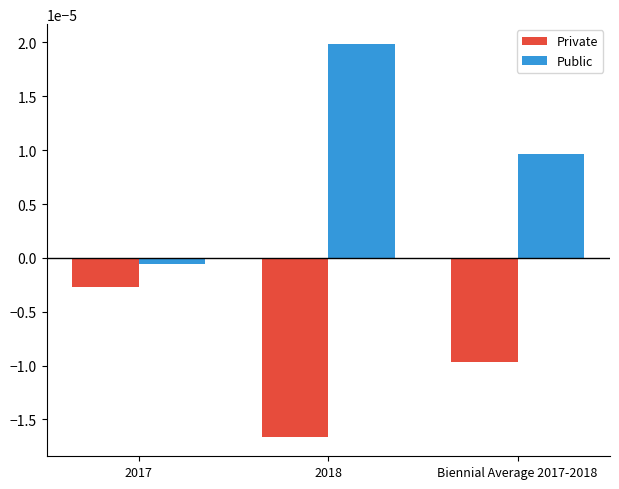

At which category is the sum across all series the highest?

2018